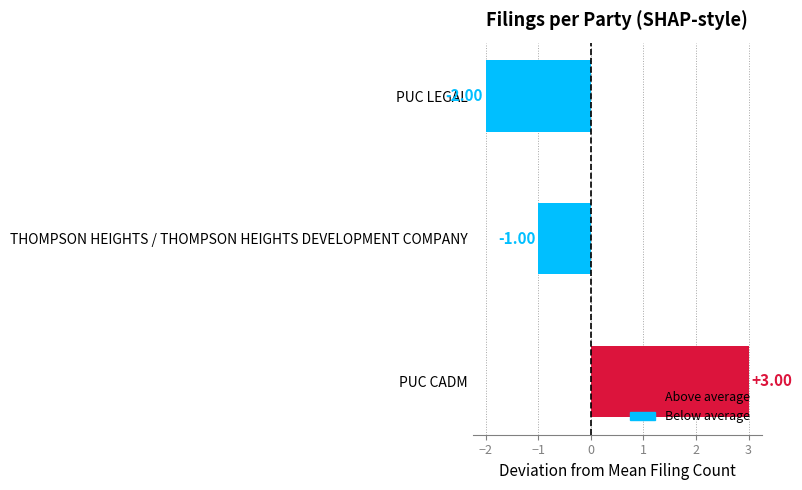

Which has a higher value, PUC LEGAL or PUC CADM?

PUC CADM